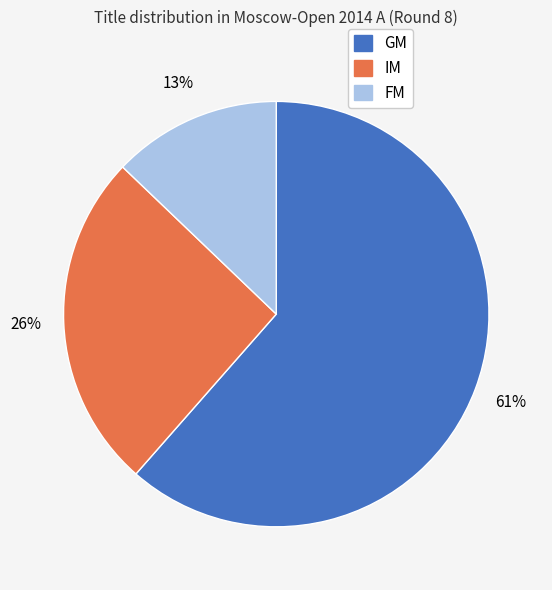

Which slice is the largest?

GM